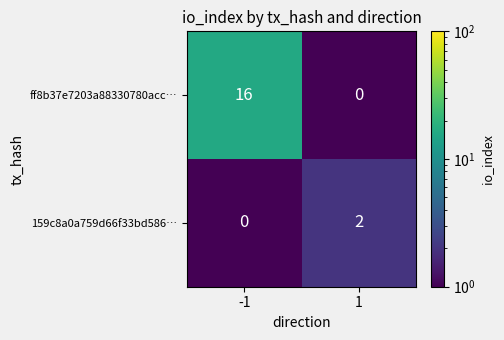

Count the number of categories in the chart.

2